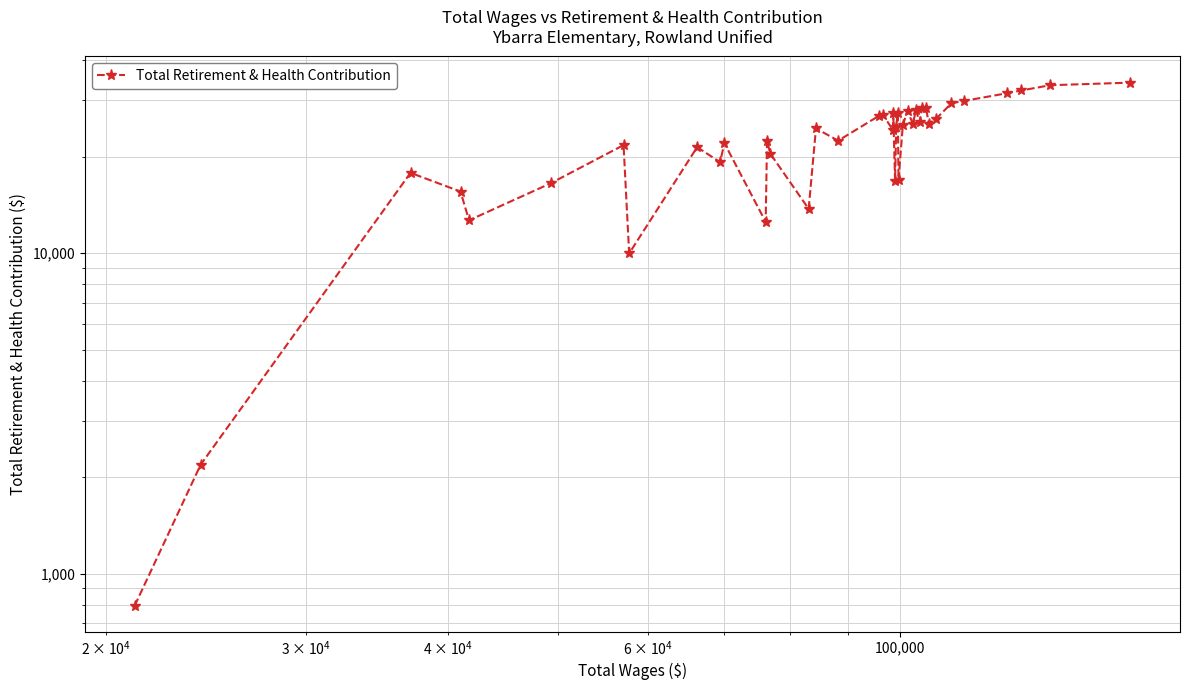

Is this an area chart (filled region under the line)?

No